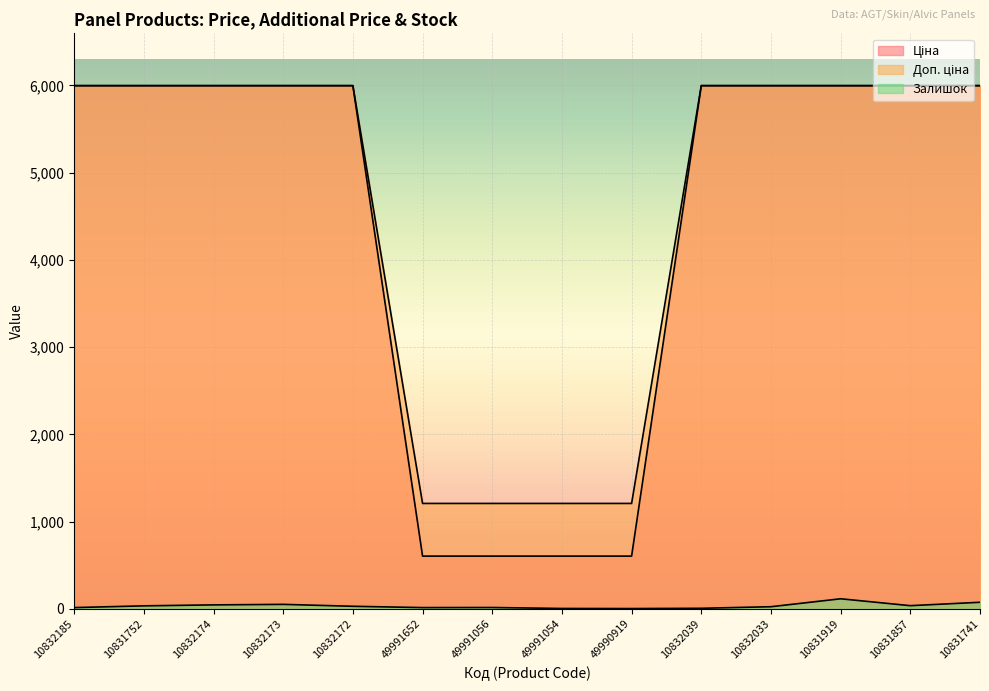

What are all the series names shown in the legend?

Ціна, Доп. ціна, Залишок